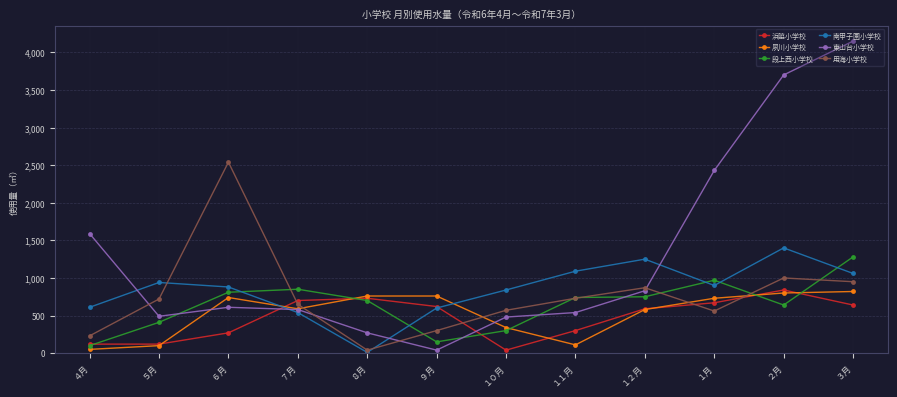

Between which two adjacent categories do 用海小学校 and 南甲子園小学校 first intersect?

５月 and ６月